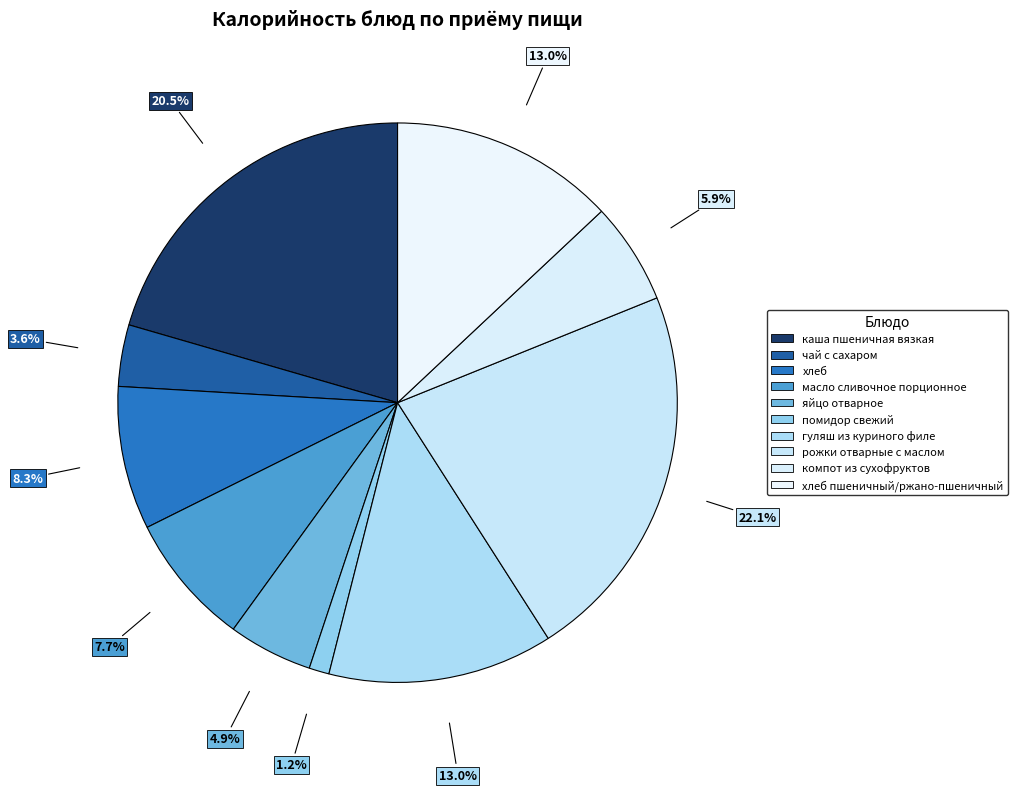

Count the number of slices in the pie.

10